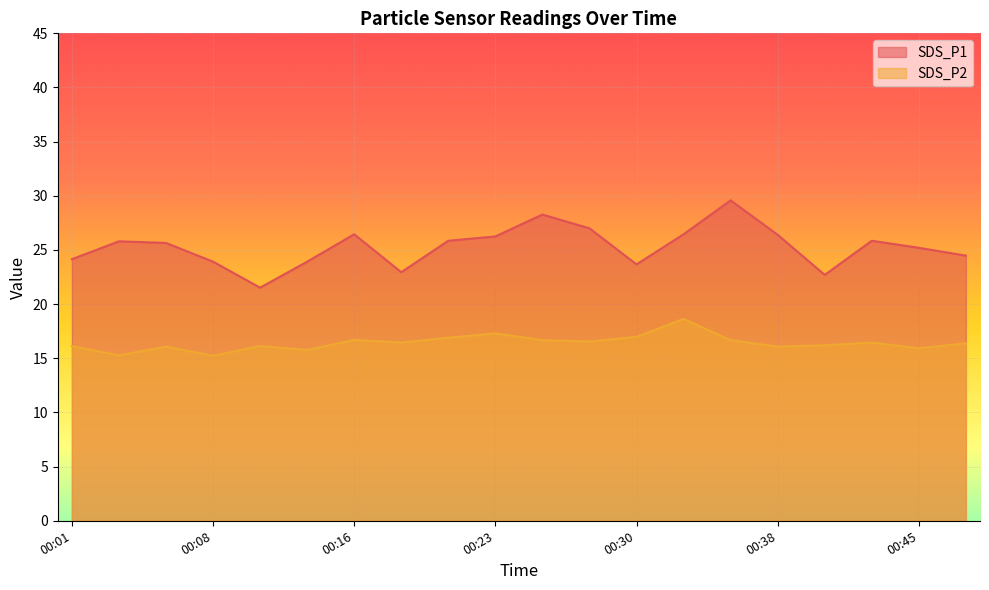

The value of SDS_P2 at 00:23 is 17.3. True or false?

True